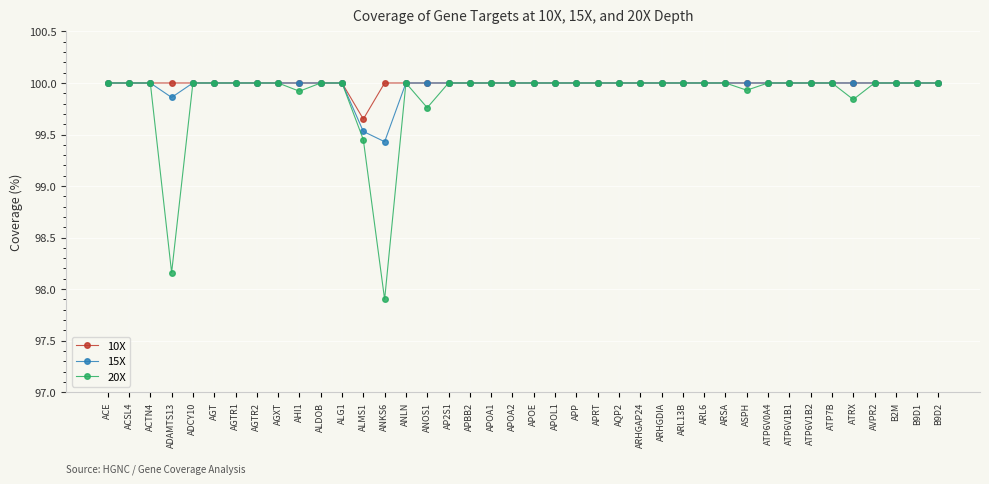

Which series has the widest spread of values?

20X